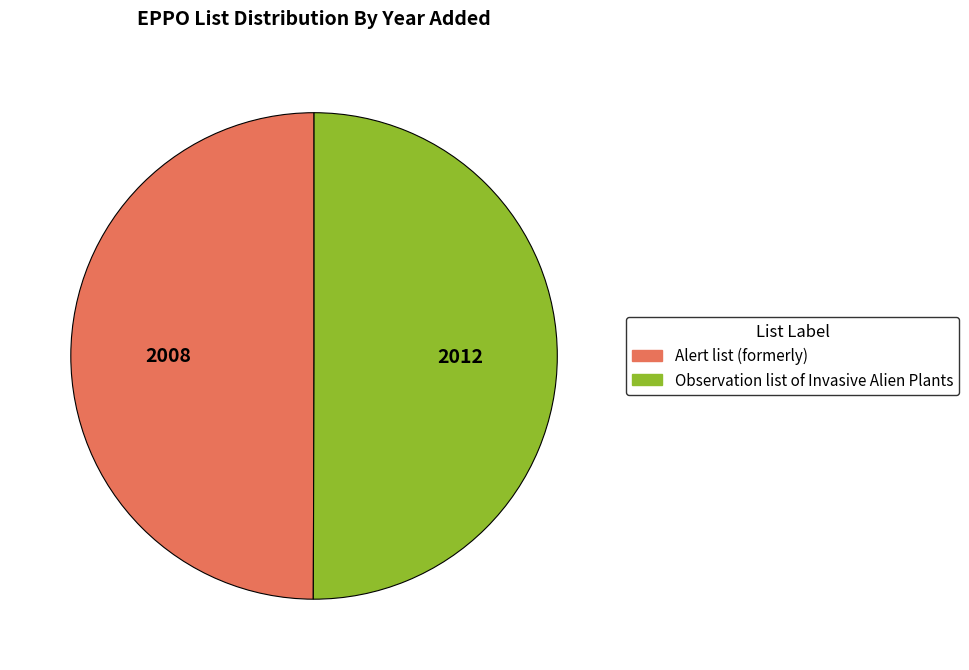

Is it true that Observation list of Invasive Alien Plants is 62% of the pie?

False